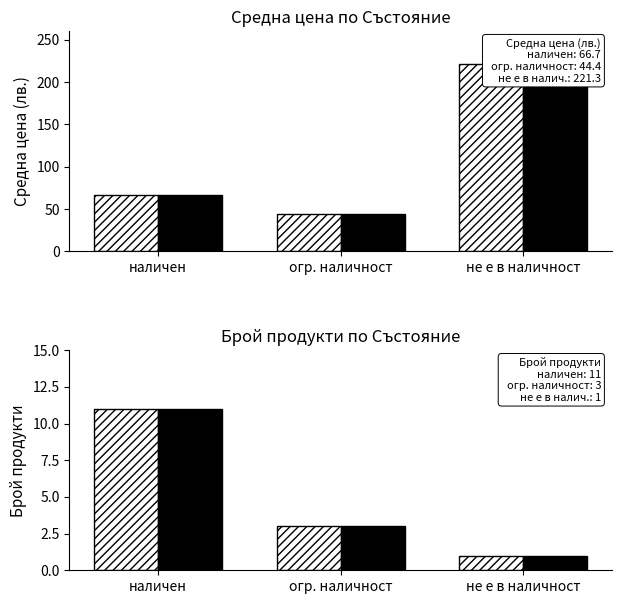

At which label does Средна цена (лв.) — solid reach its minimum?

огр. наличност